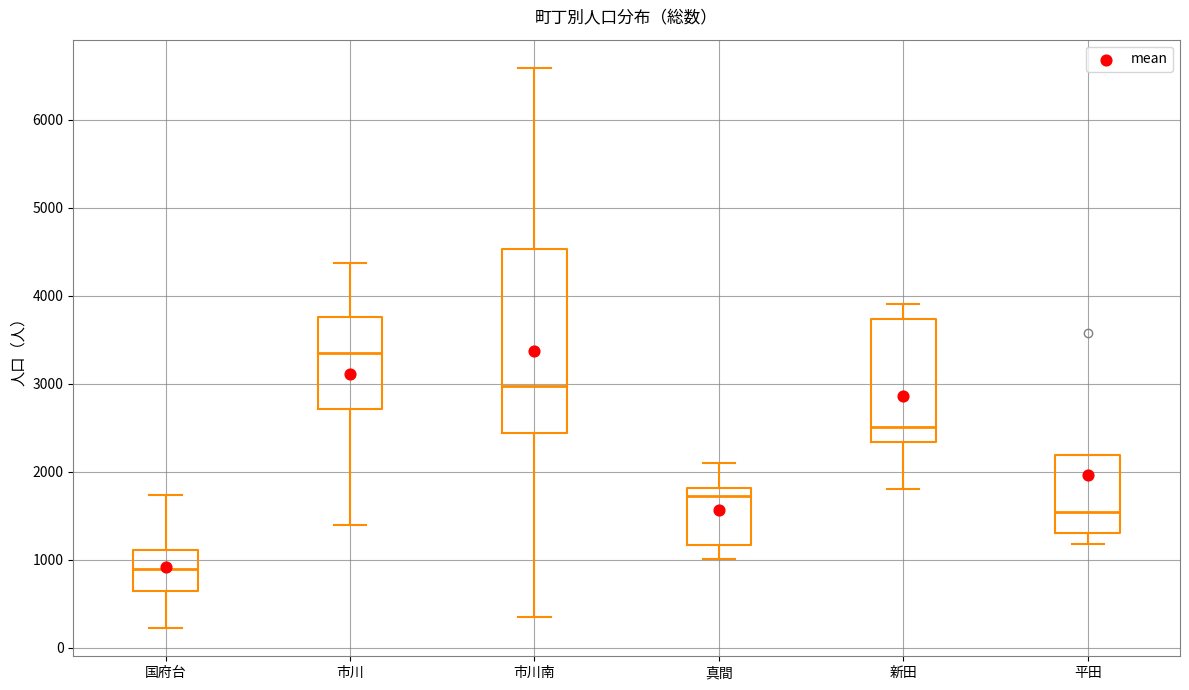

Which box has the lowest median line?

国府台